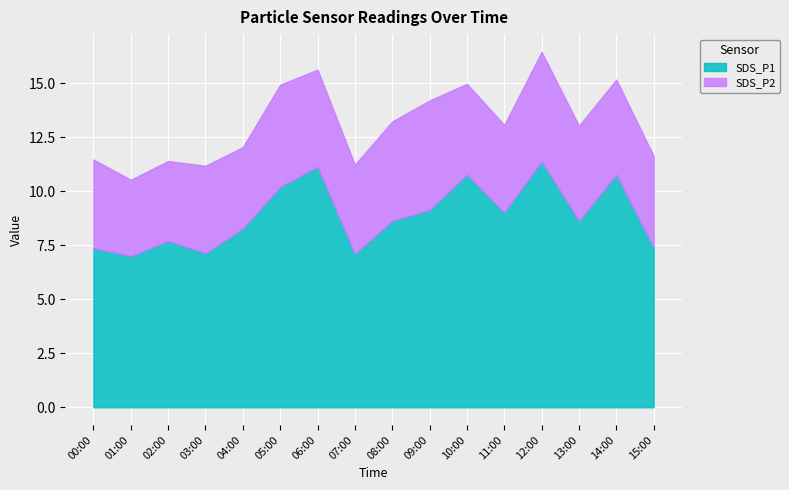

Reading right to left, extract all data points from this chart.

SDS_P1: 15:00=7.4	14:00=10.8	13:00=8.6	12:00=11.4	11:00=9.0	10:00=10.8	09:00=9.1	08:00=8.6	07:00=7.1	06:00=11.1	05:00=10.2	04:00=8.3	03:00=7.1	02:00=7.7	01:00=7.0	00:00=7.4
SDS_P2: 15:00=4.2	14:00=4.4	13:00=4.4	12:00=5.1	11:00=4.0	10:00=4.2	09:00=5.1	08:00=4.6	07:00=4.1	06:00=4.5	05:00=4.7	04:00=3.8	03:00=4.0	02:00=3.7	01:00=3.5	00:00=4.1